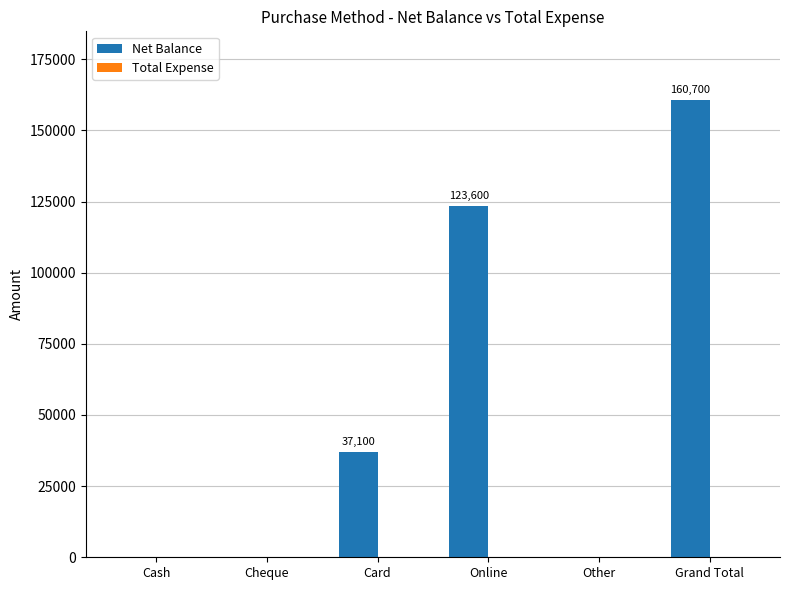

Reading left to right, extract all data points from this chart.

Cash=0	Cheque=0	Card=37100	Online=123600	Other=0	Grand Total=160700